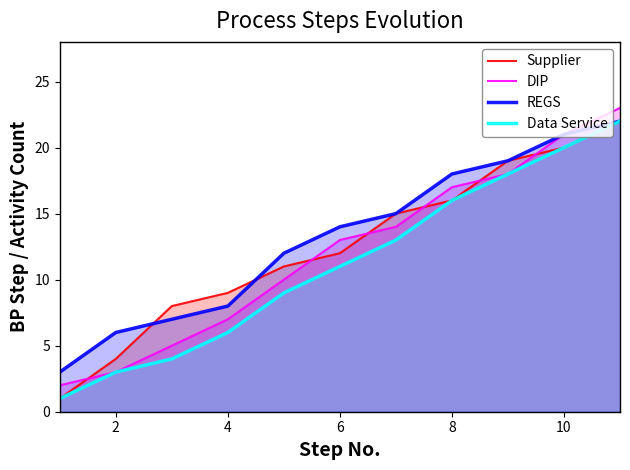

List the series in order of their overall mean, highest first.

REGS, Supplier, DIP, Data Service